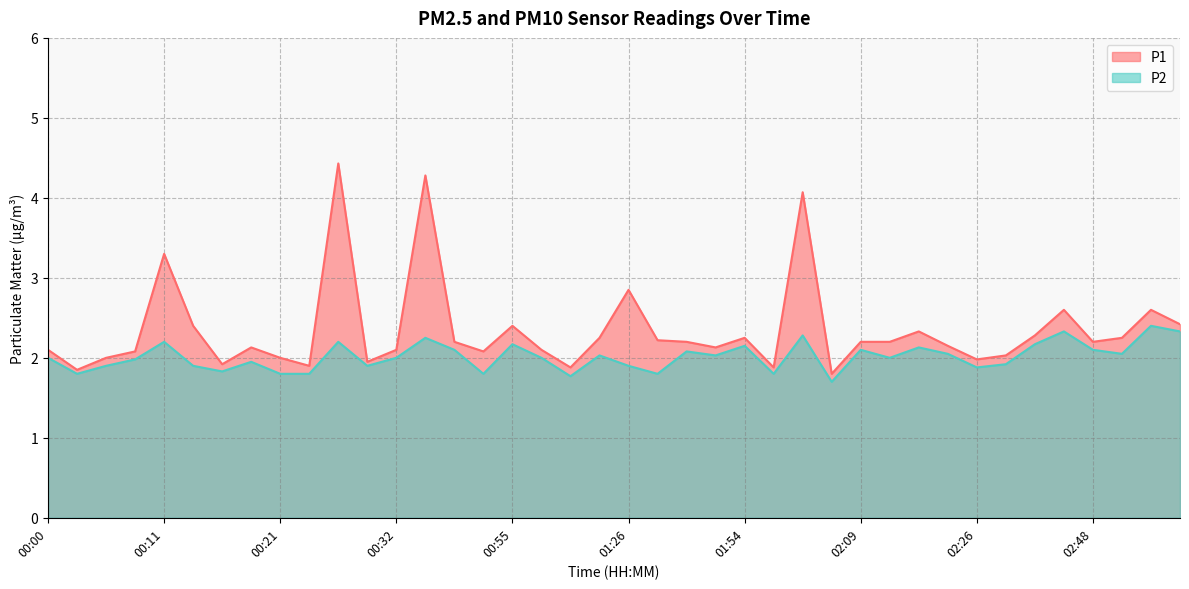

What is the label of the 3rd point from the right?

02:52